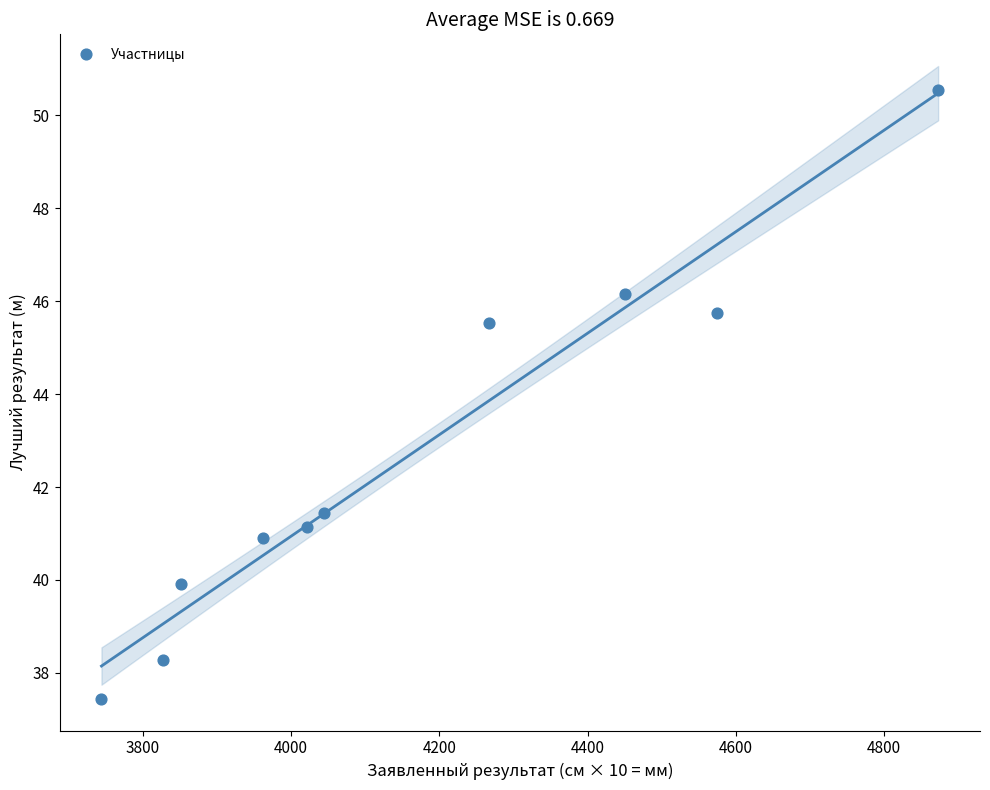

What Y value in the scatter plot is closest to 43?

41.4